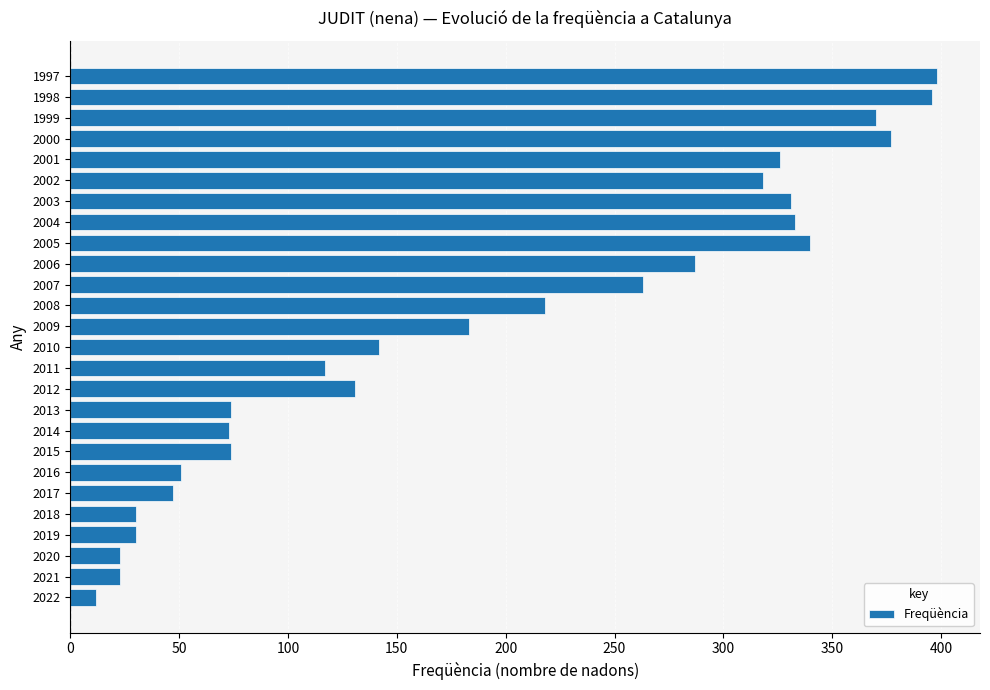

Between 2016 and 2005, which is larger?

2005